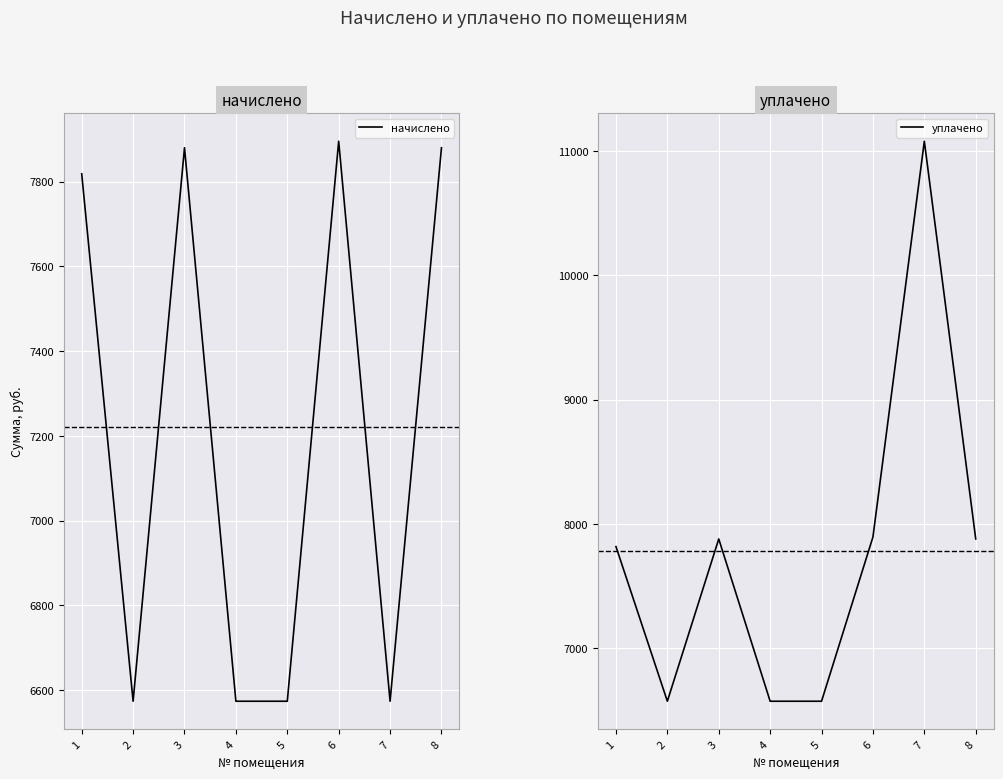

Count the number of categories in the chart.

8